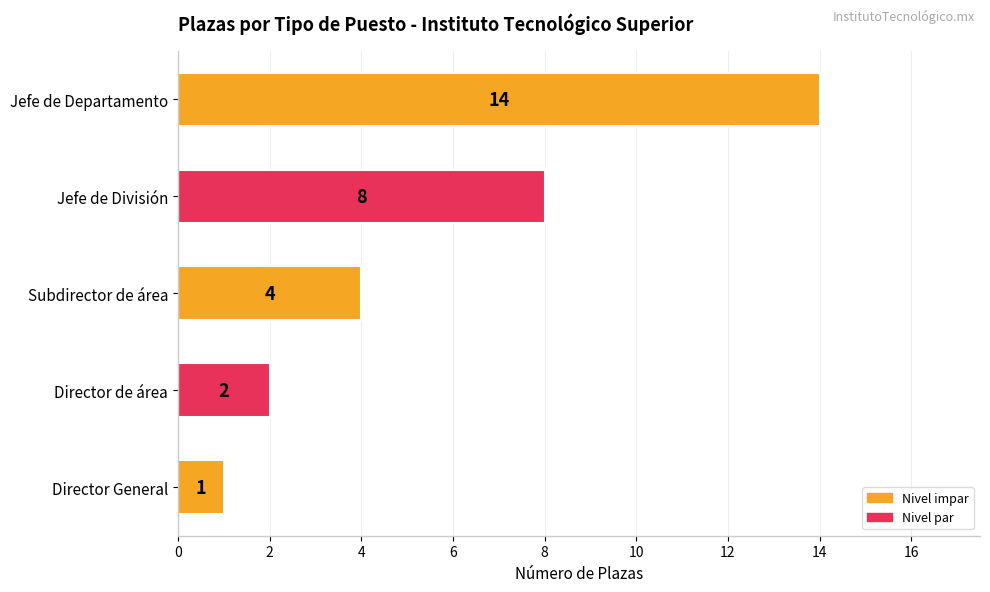

What is the sum of all values?

29